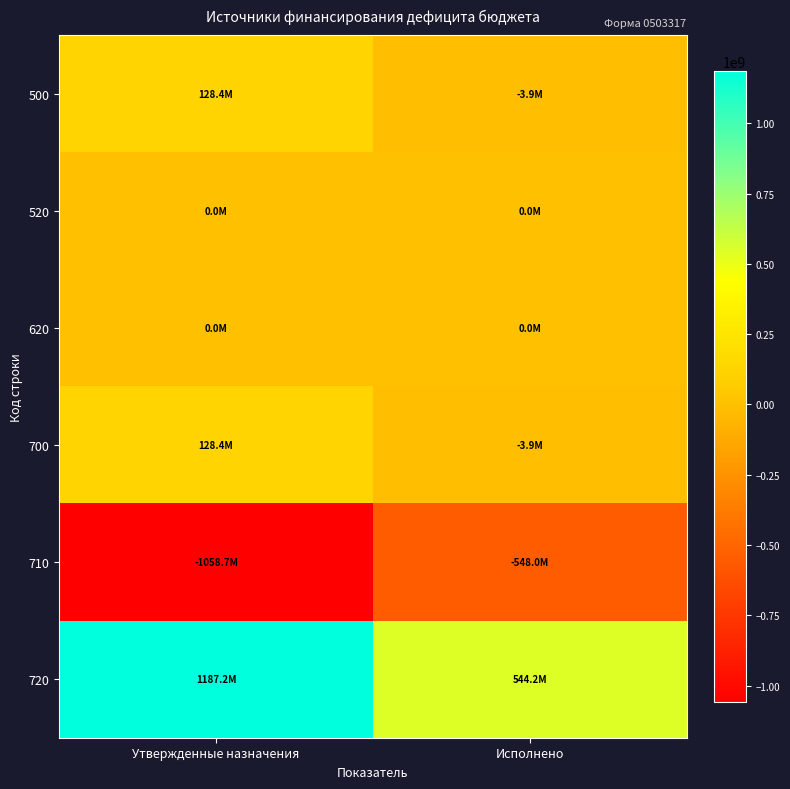

At Утвержденные назначения, list the series in order from largest to smallest.

720, 500, 700, 520, 620, 710